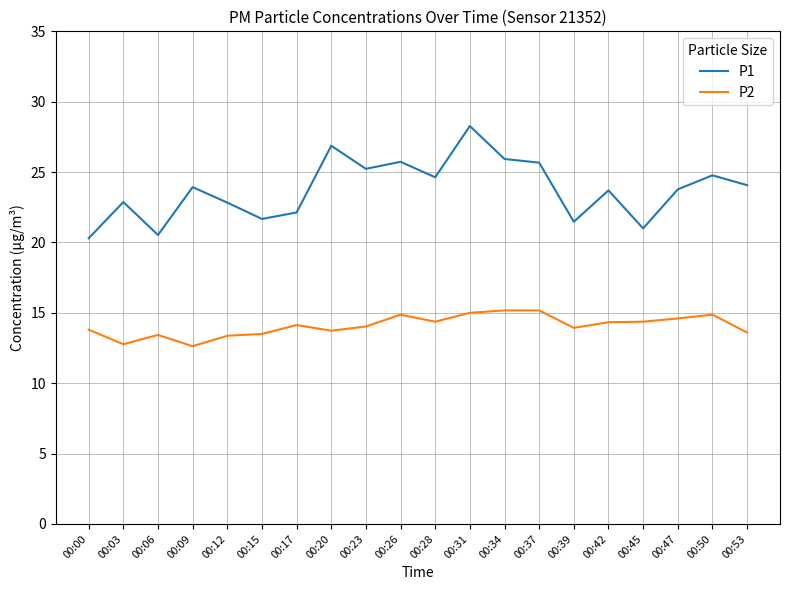

Is the value of P1 at 00:37 greater than the value of P2 at 00:00?

Yes